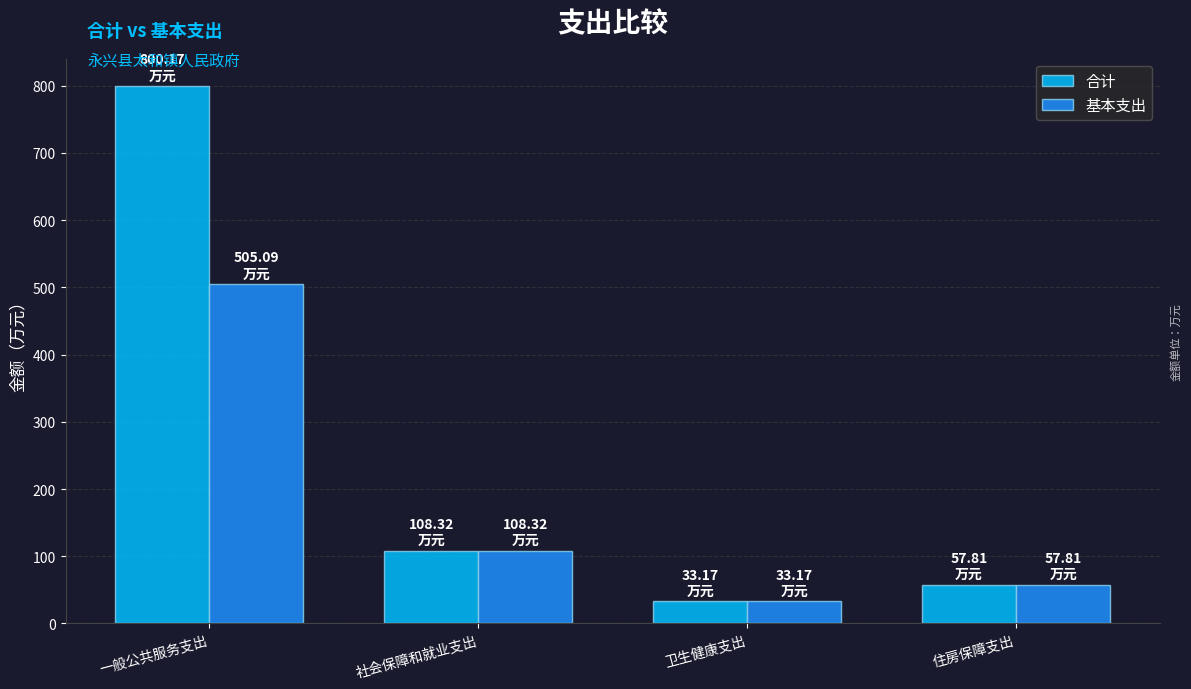

What value does the 基本支出 series have at 一般公共服务支出?

505.1